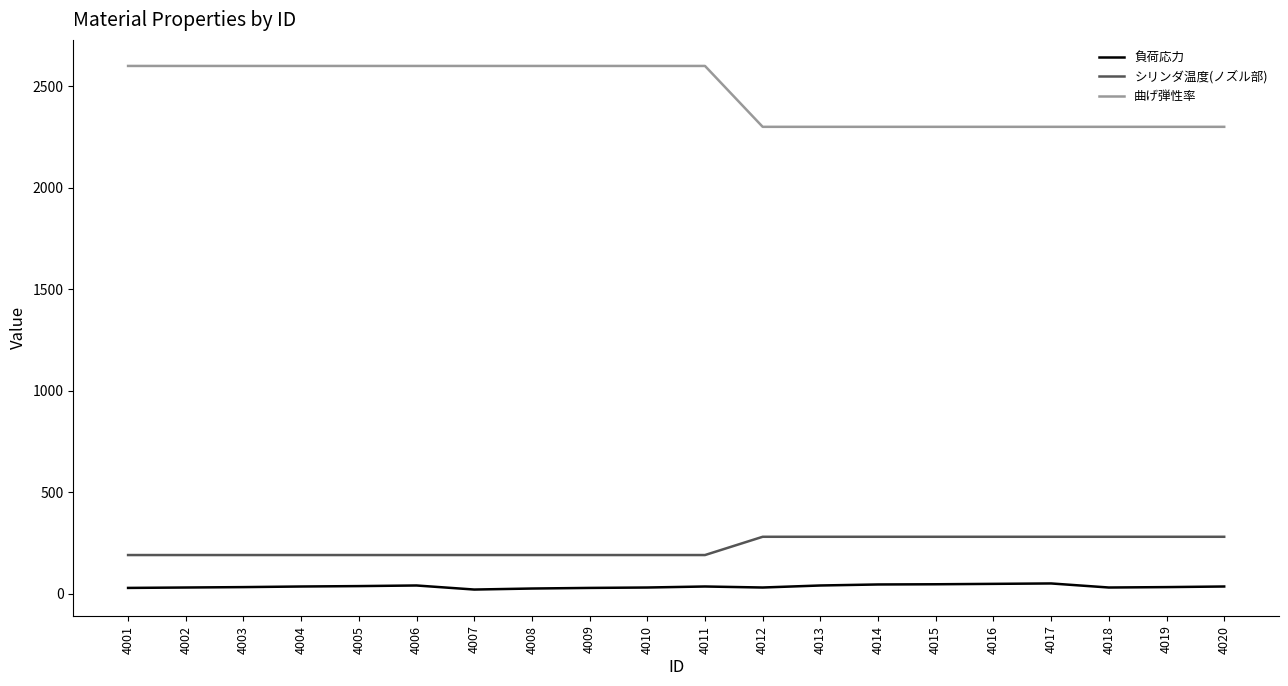

List the series in order of their peak value, lowest first.

負荷応力, シリンダ温度(ノズル部), 曲げ弾性率